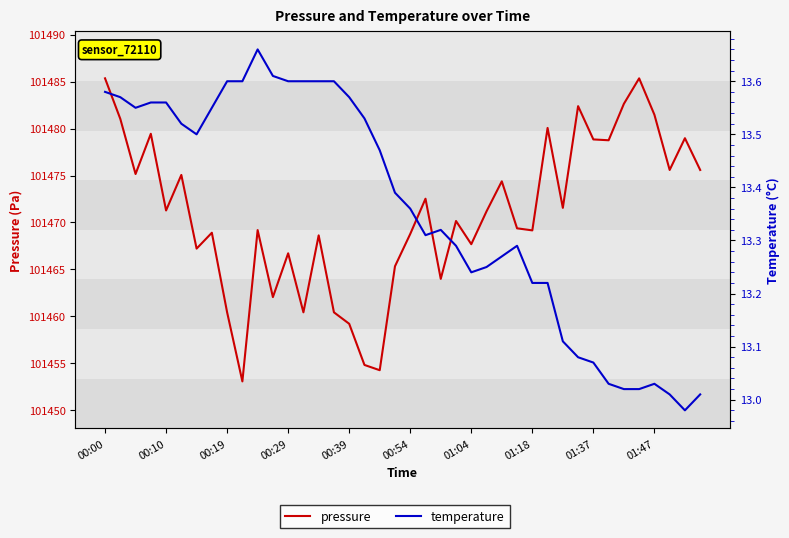

Which series has the widest spread of values?

pressure